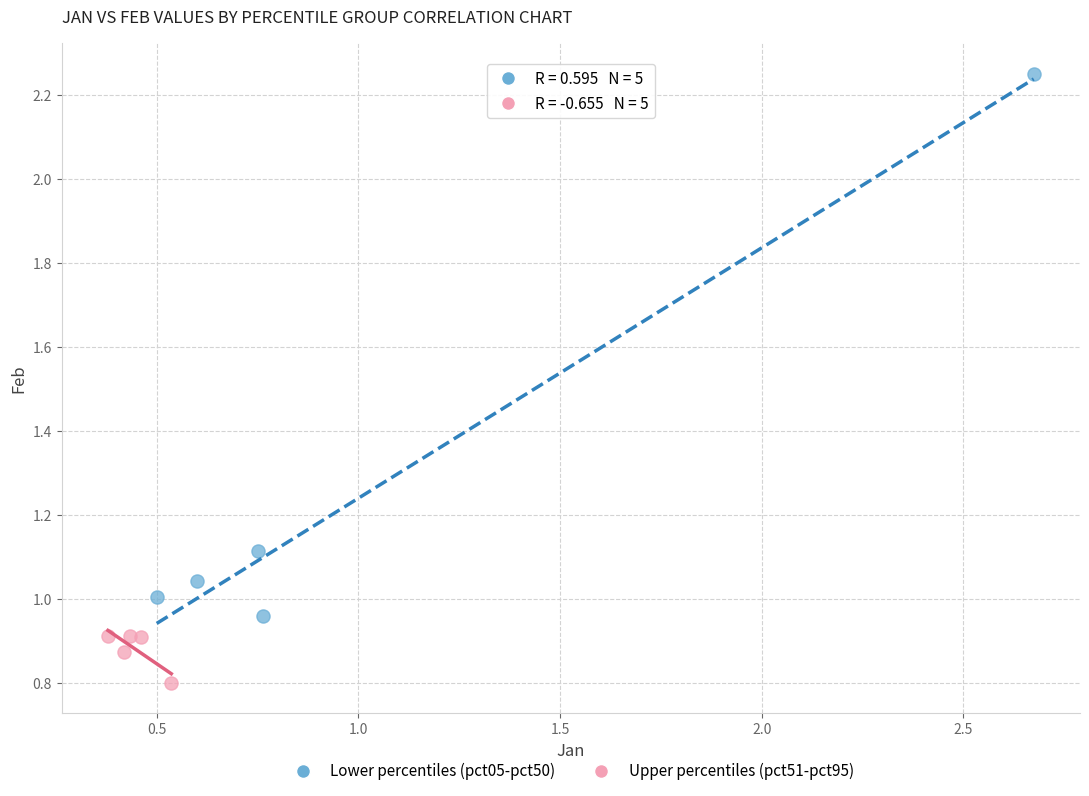

Which series contains the lowest Y value?

Upper percentiles (pct51-pct95)